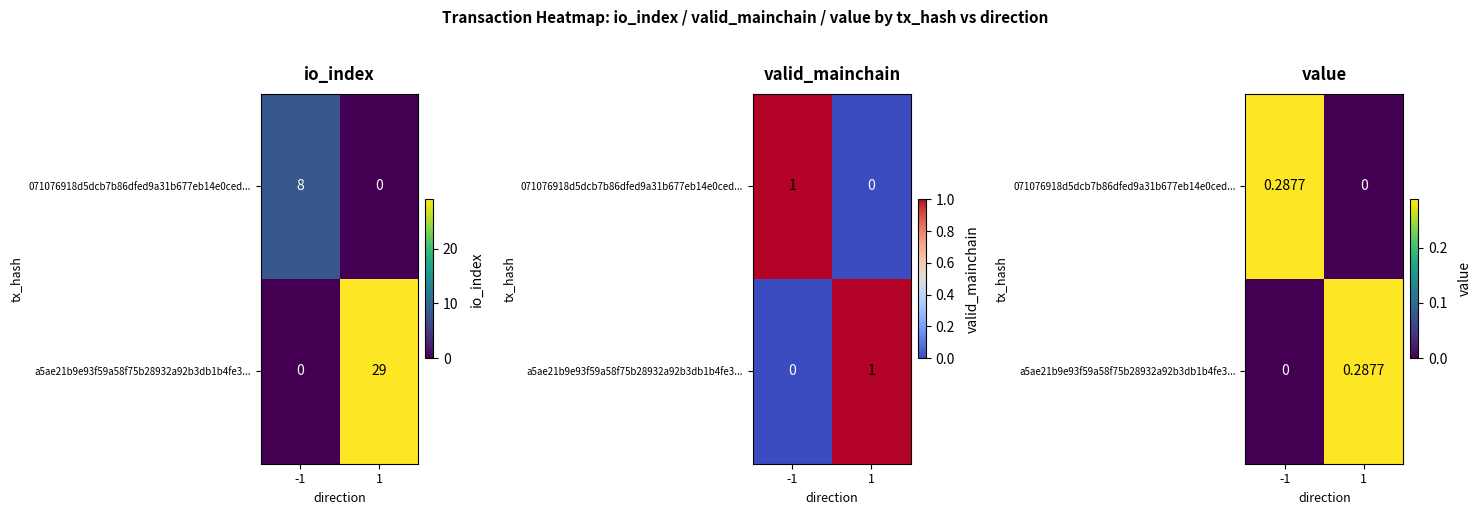

Which series changed the most between -1 and 1?

071076918d5dcb7b86dfed9a31b677eb14e0ced...